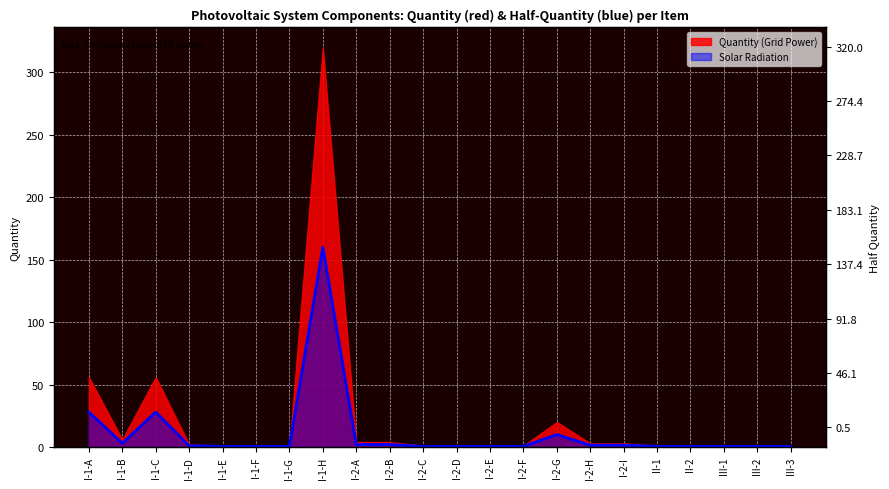

Rank the categories by value from highest to lowest.

I-1-H, I-1-A, I-1-C, I-2-G, I-1-B, I-2-A, I-2-B, I-2-H, I-2-I, I-1-D, I-1-E, I-1-F, I-1-G, I-2-C, I-2-D, I-2-E, I-2-F, II-1, II-2, III-1, III-2, III-3